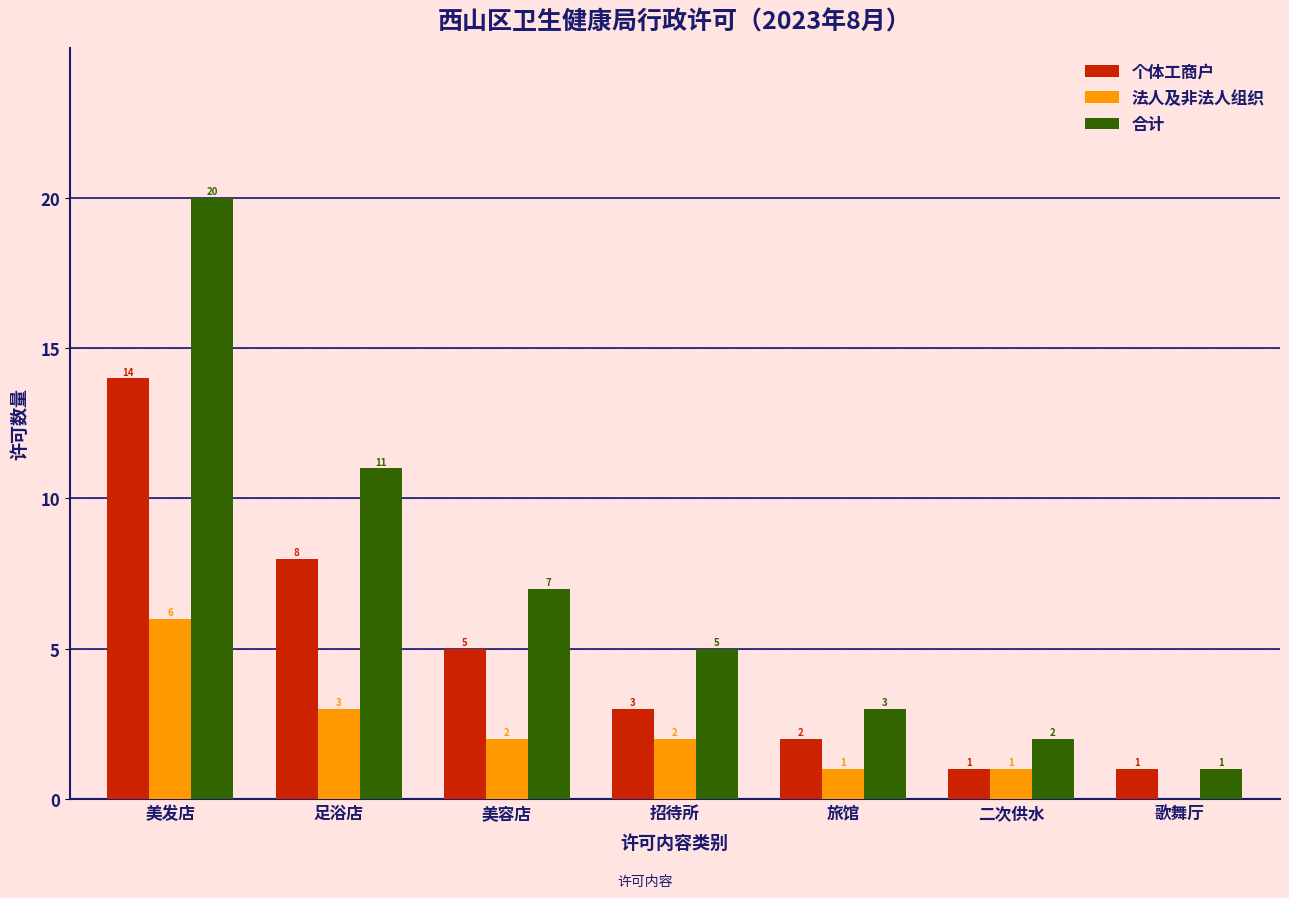

What is the maximum value for 个体工商户?

14